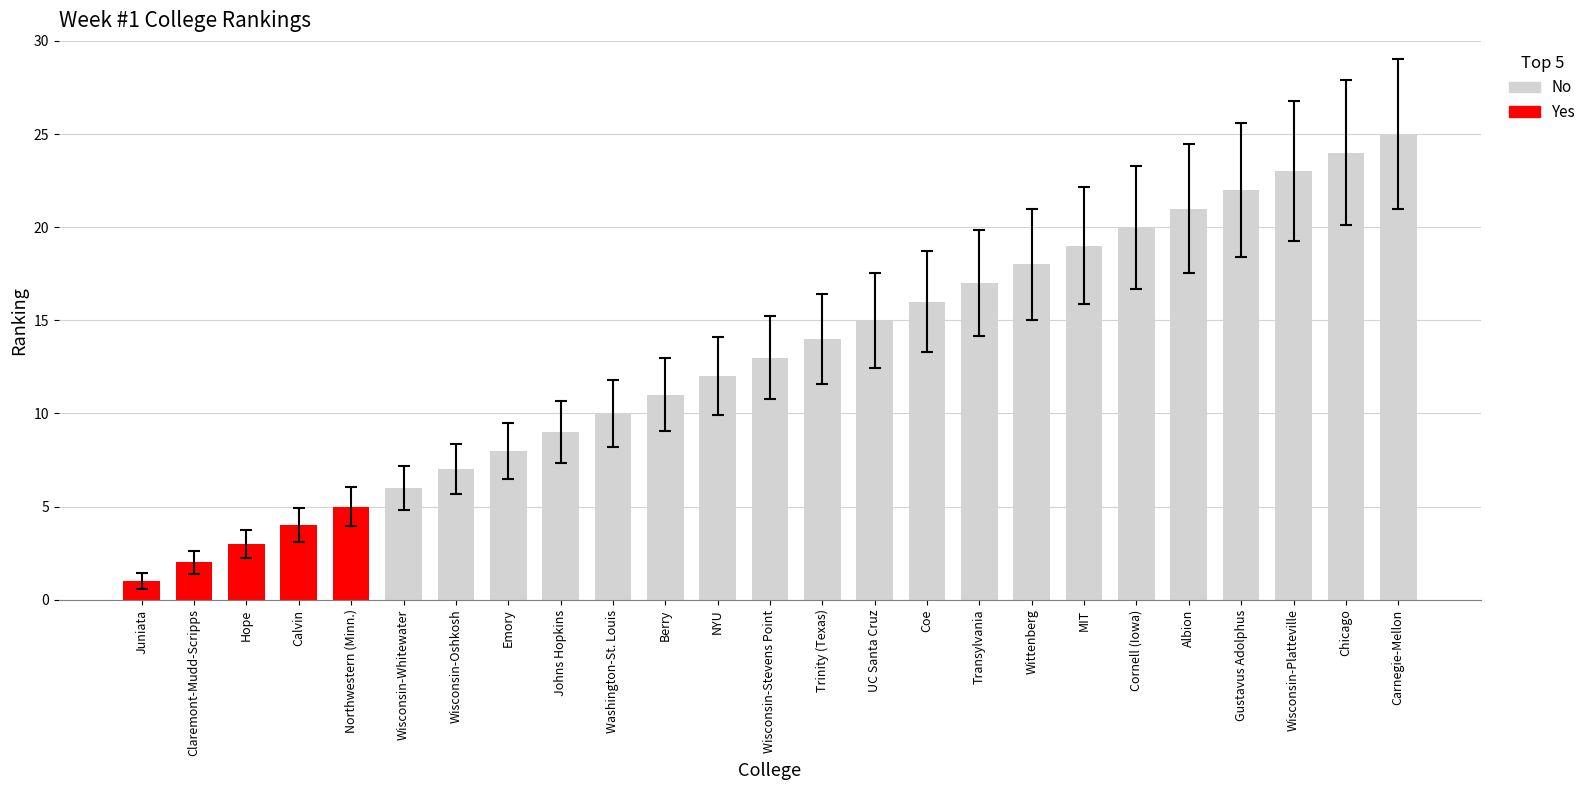

What is the difference between the maximum and minimum values?

24